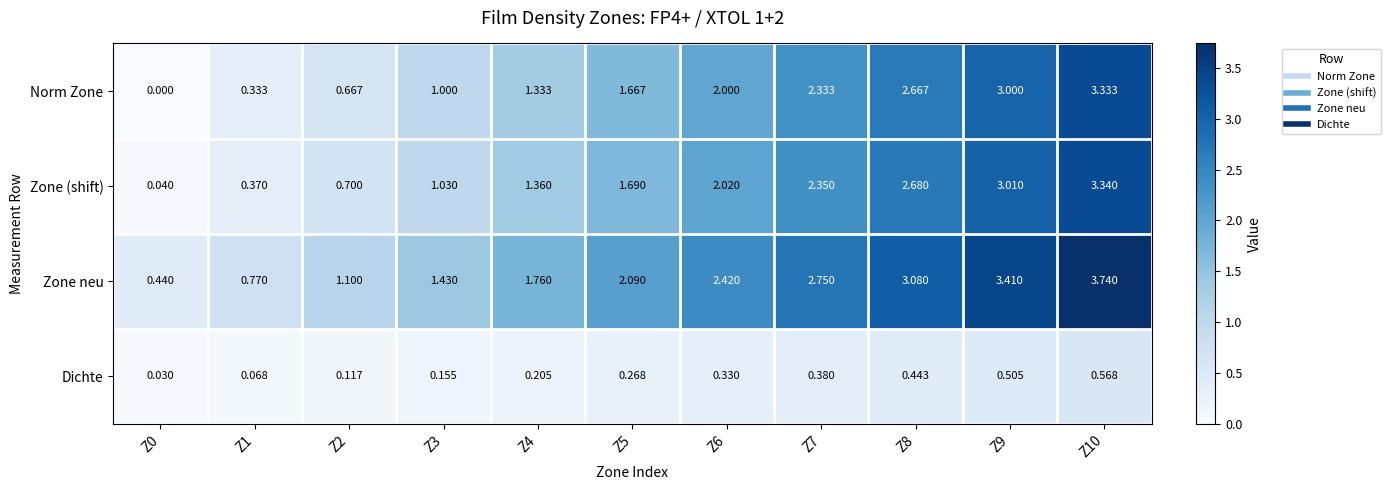

How many series are shown in this chart?

4